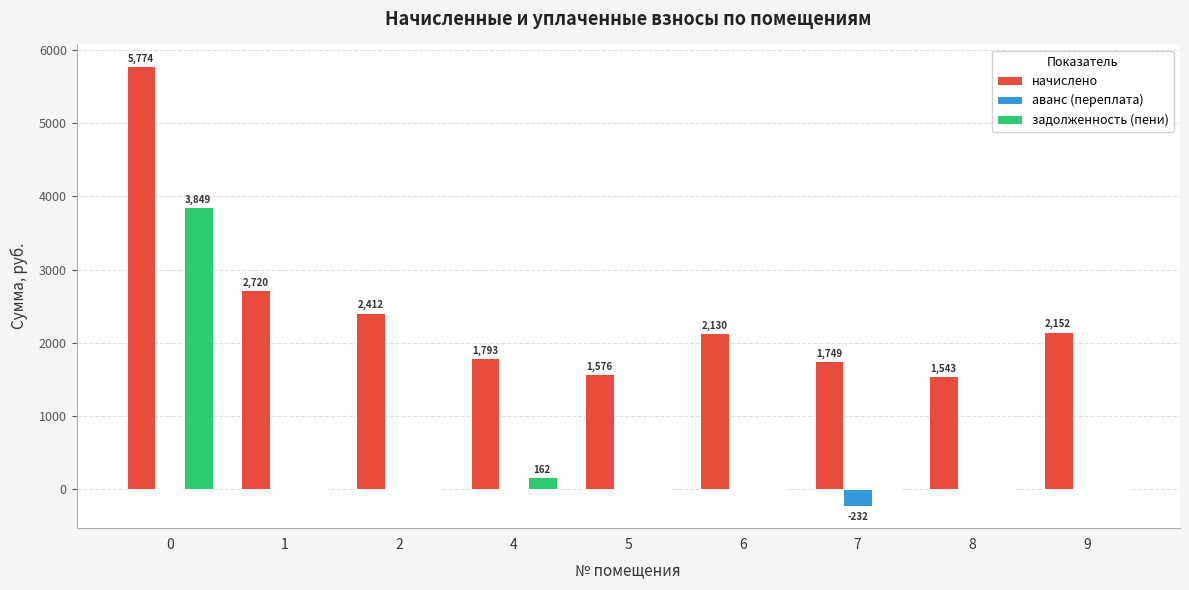

What is the maximum value for задолженность (пени)?

3849.3